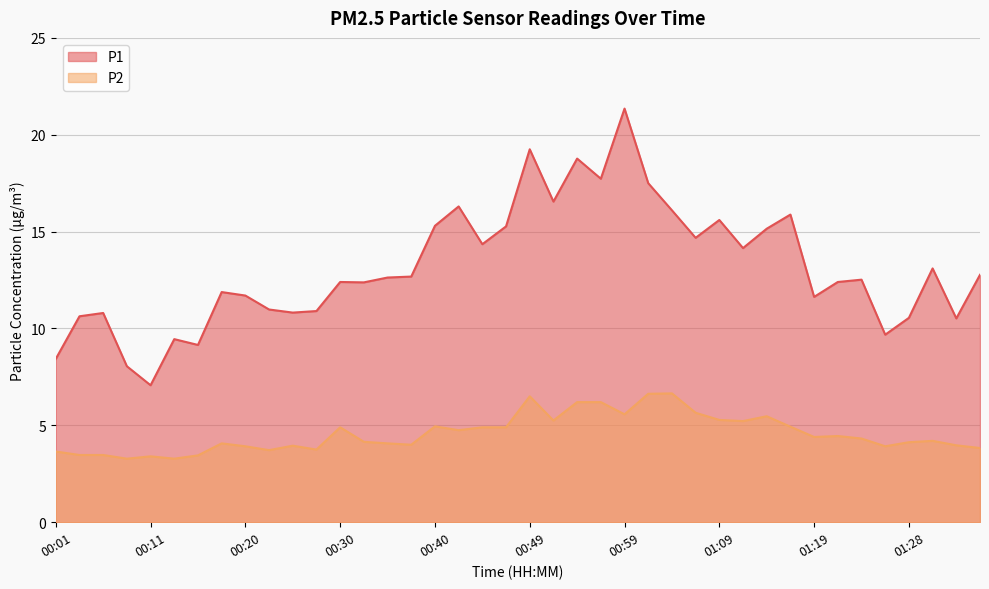

Rank the series by their maximum value, from highest to lowest.

P1, P2